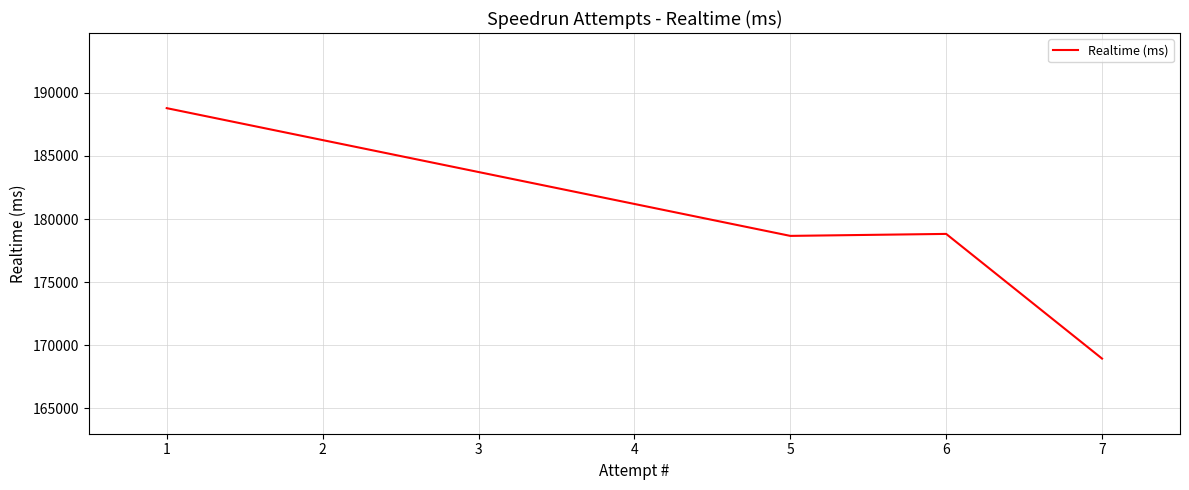

True or false: the data has more than 2 interior local peaks.

False